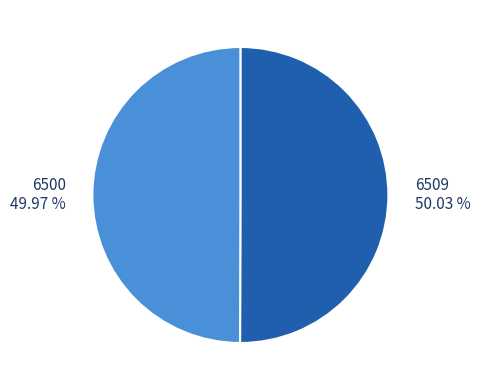

Does any single category account for the majority?

Yes